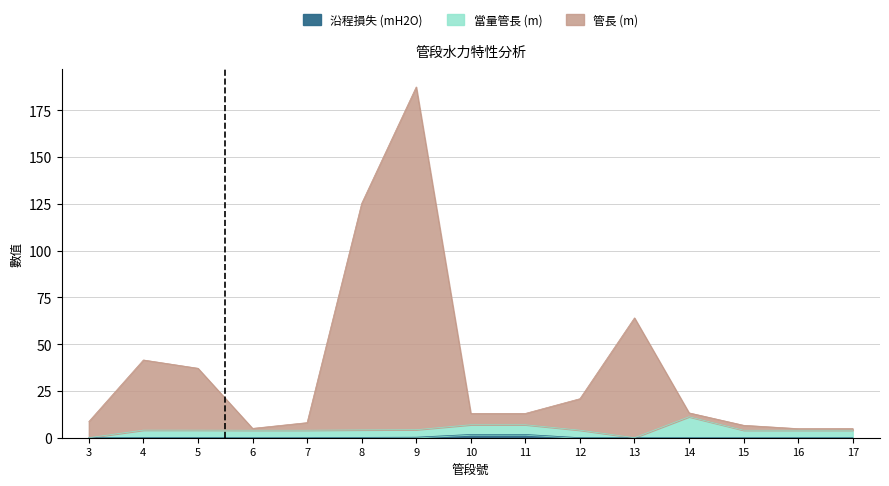

At which category is the sum across all series the highest?

9